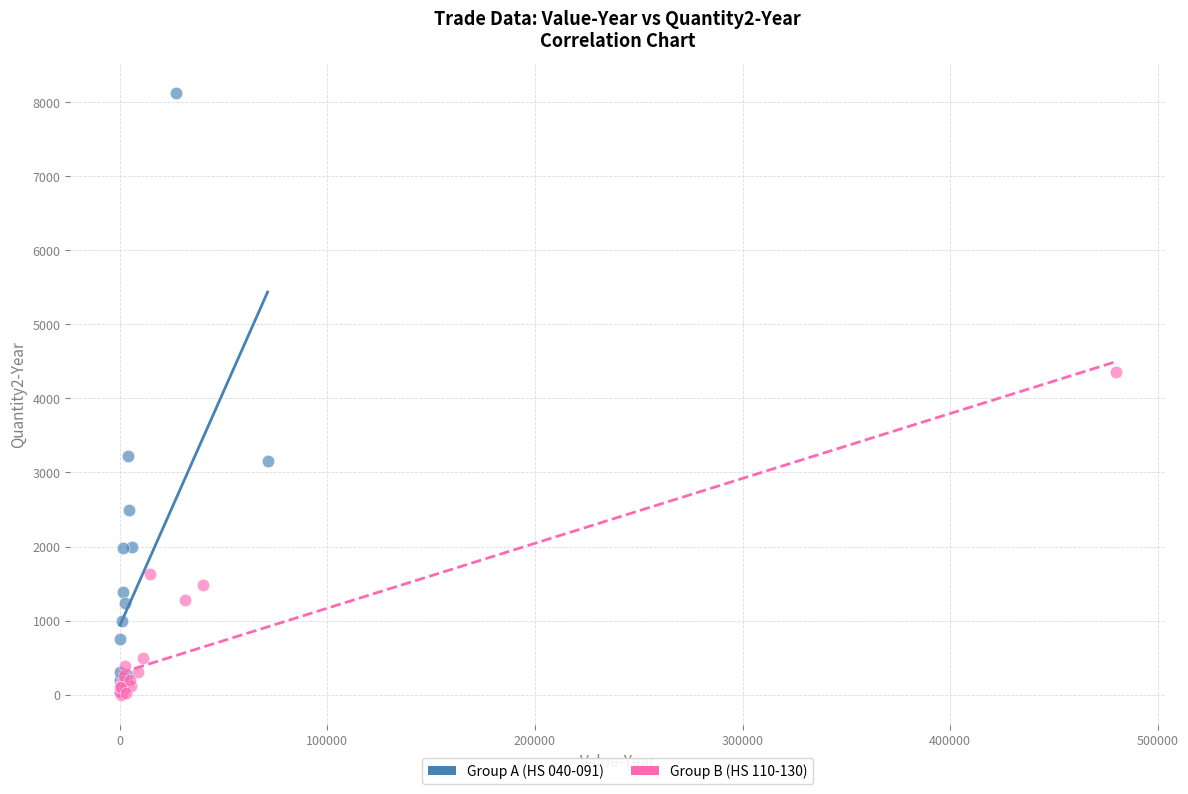

Which series contains the highest Y value?

Group A (HS 040-091)